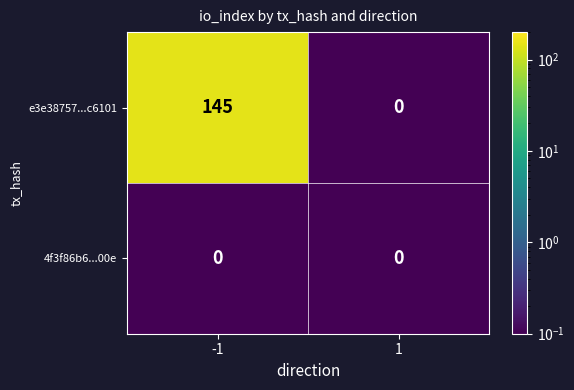

What is the total value across all series at -1?

145